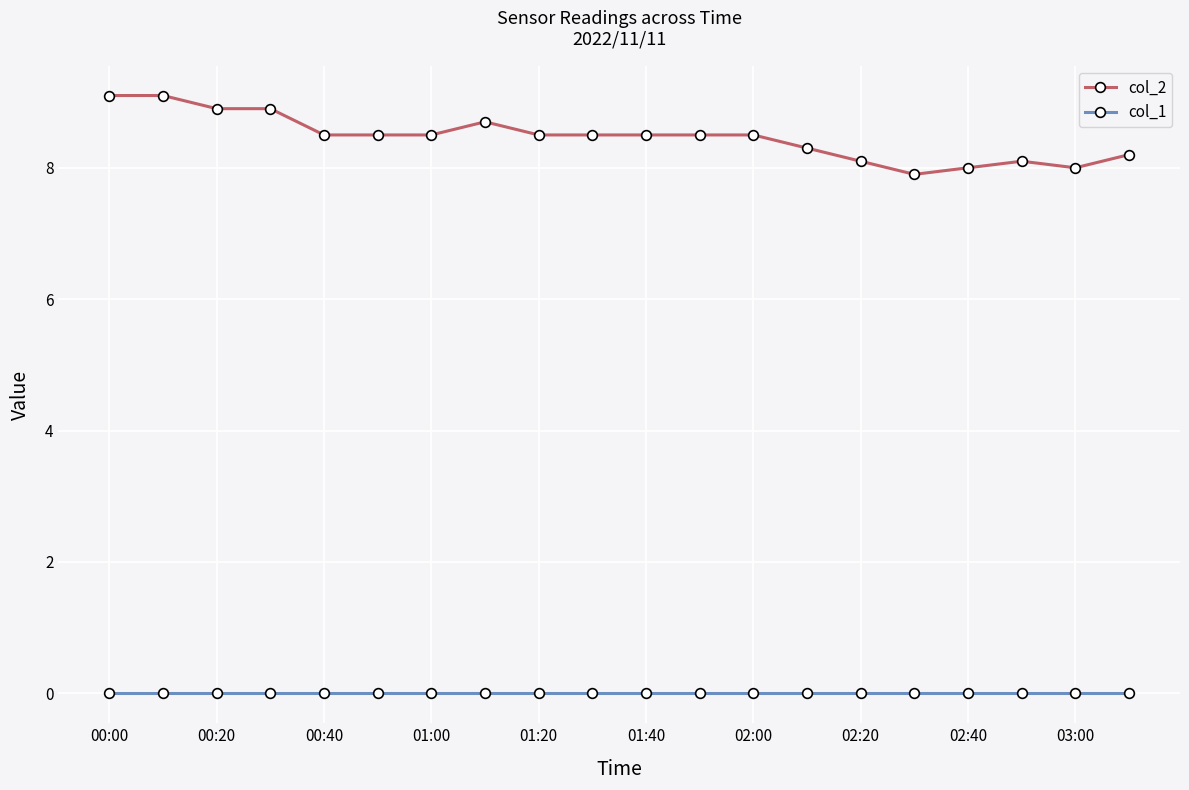

True or false: col_2 has more than 0 interior local peaks.

True